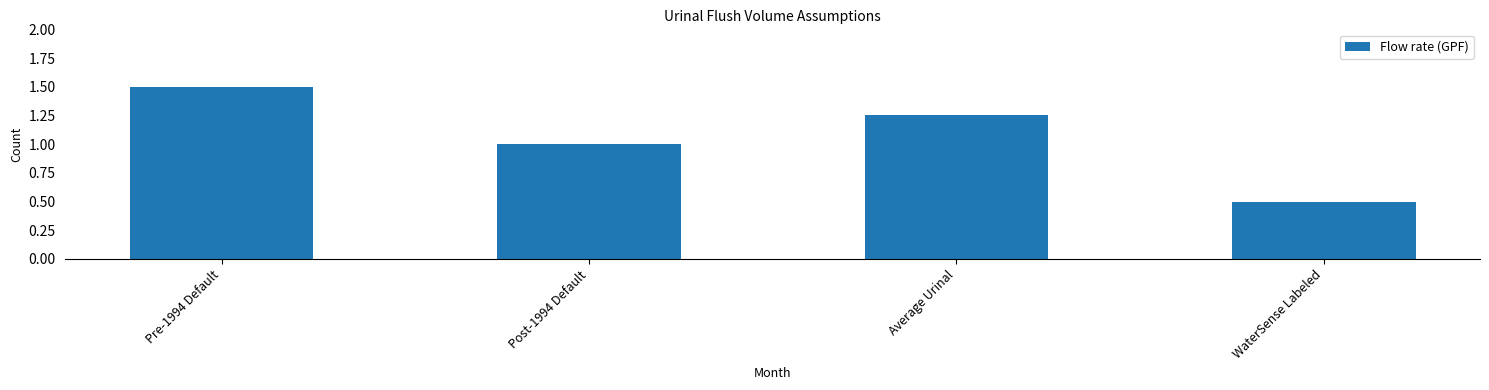

List the labels in order of value, largest first.

Pre-1994 Default, Average Urinal, Post-1994 Default, WaterSense Labeled